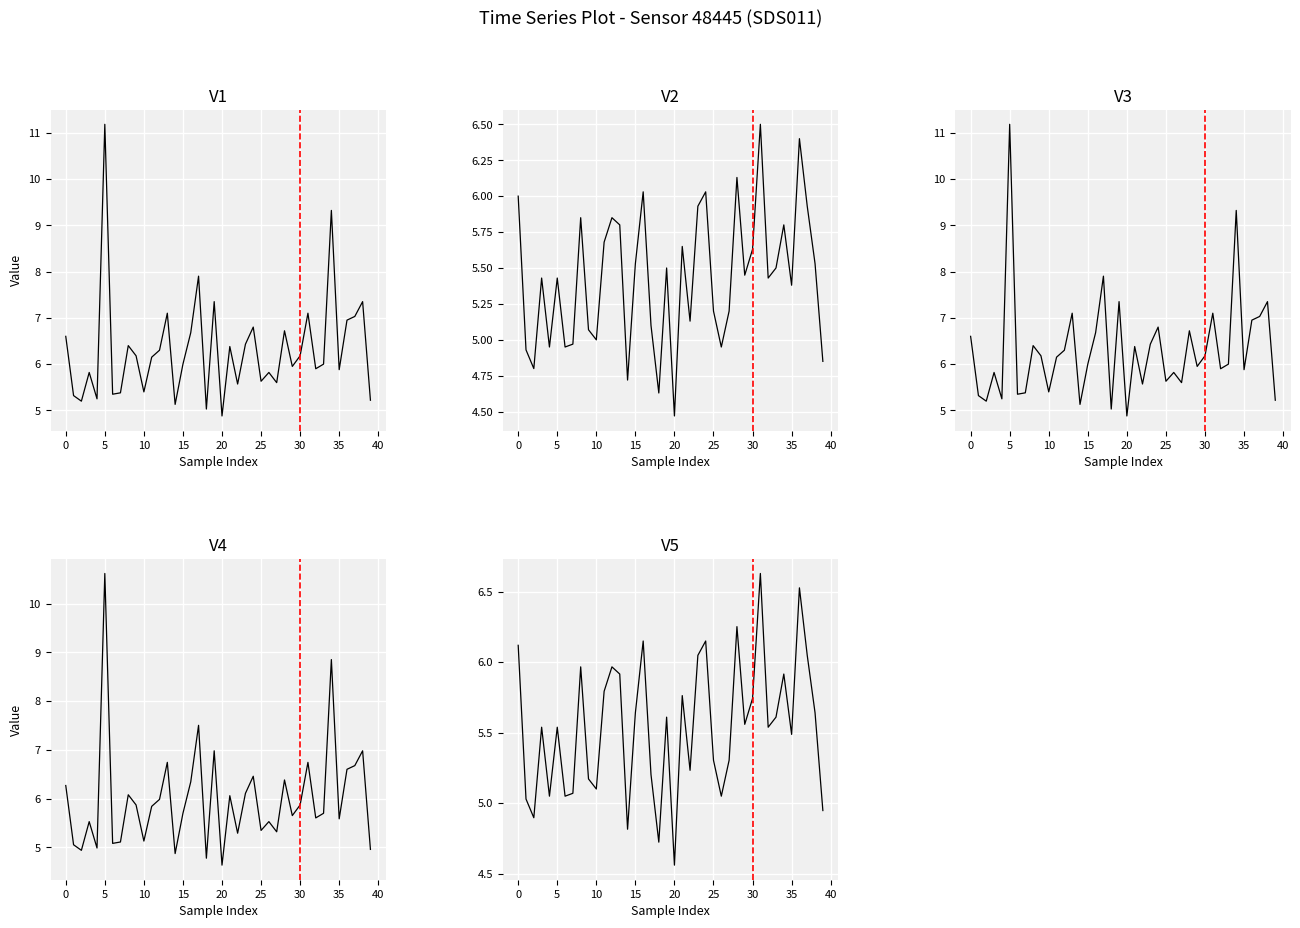

What is the difference between the second highest and second lowest values in the V1 series?

4.3